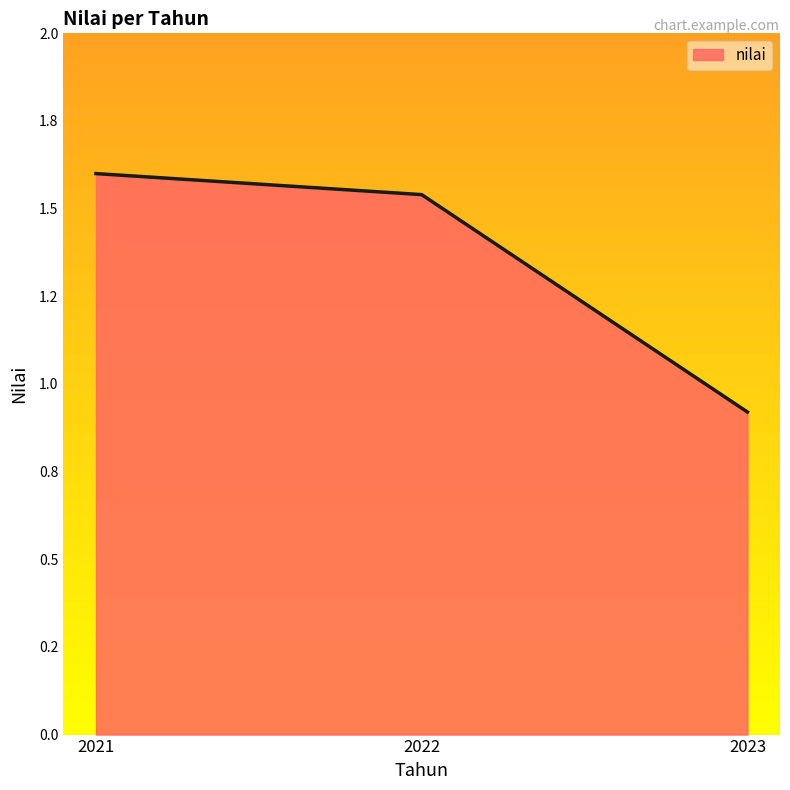

How many values are between 0 and 1?

1